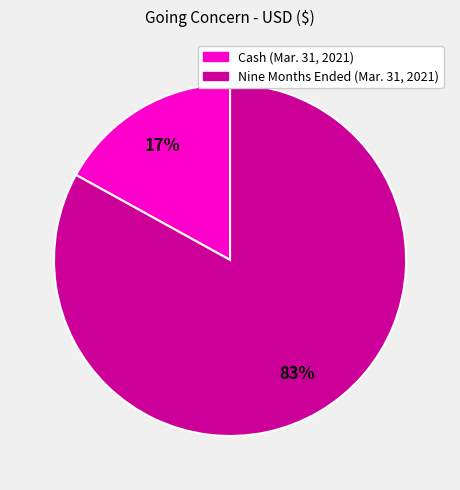

The Cash (Mar. 31, 2021) slice represents 10% of the pie. True or false?

False